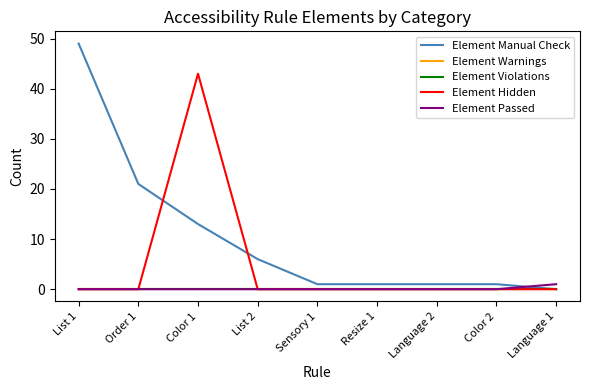

Between Color 1 and Resize 1, which is larger?

Color 1